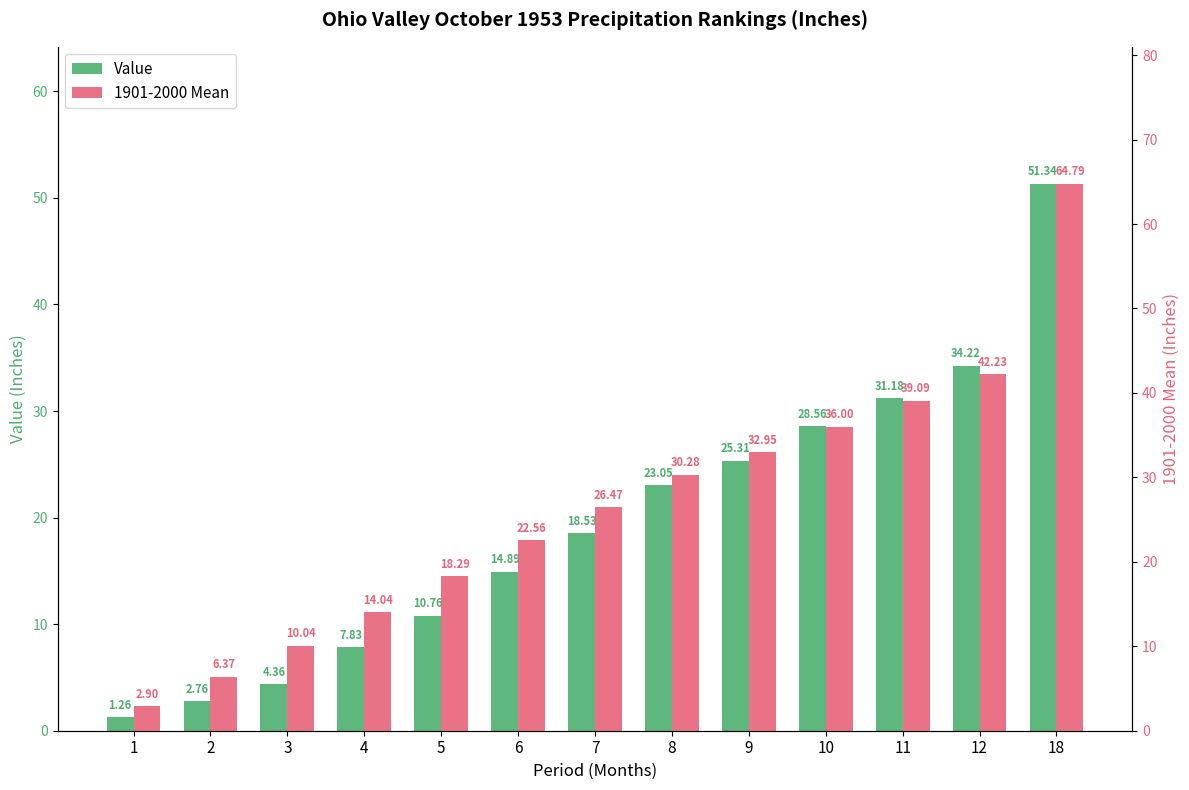

Which series changed the most between 8 and 10?

1901-2000 Mean